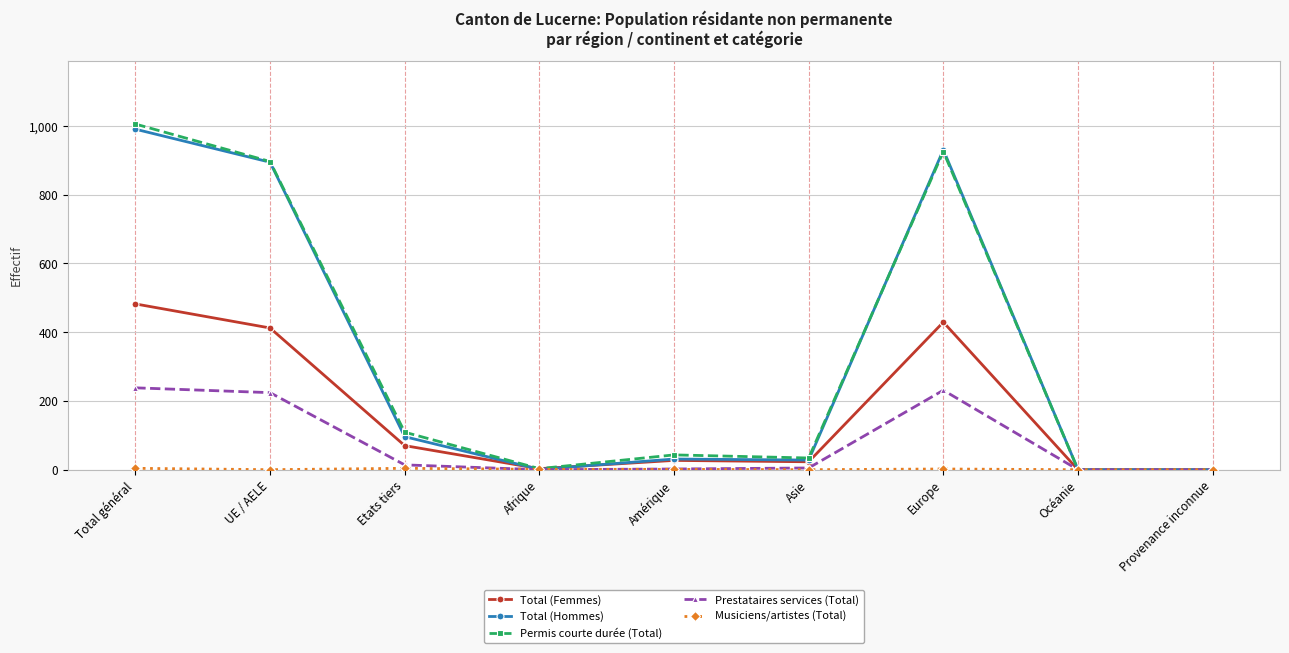

How many data points in Permis courte durée (Total) are less than 43?

4